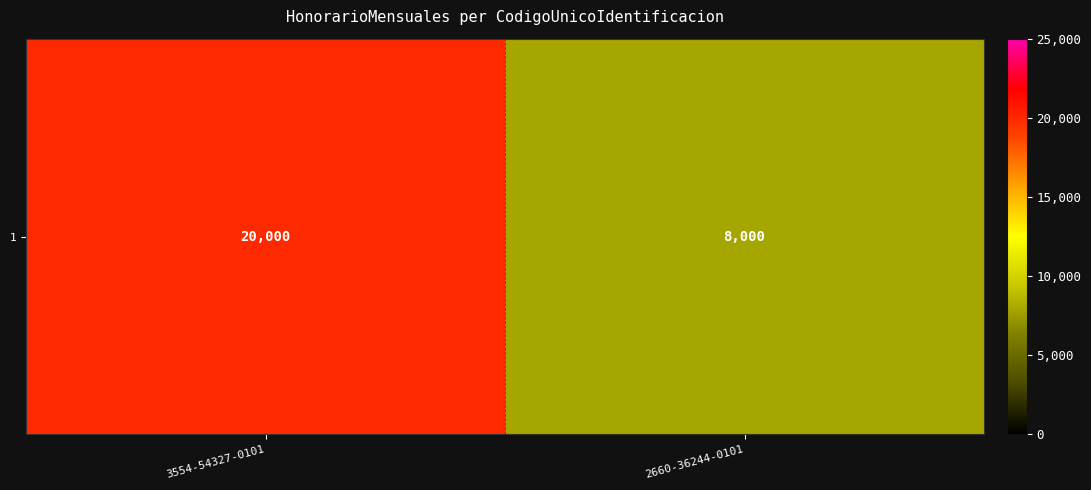

How many data points are less than 20000?

1